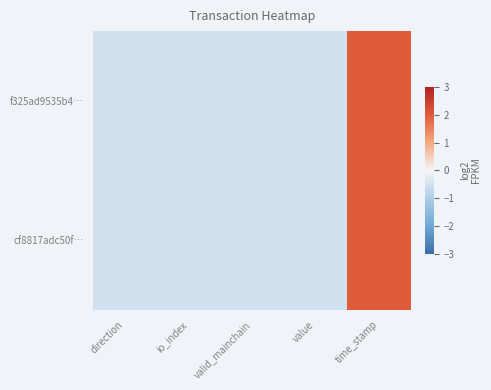

Rank the series by their average value, from highest to lowest.

f325ad9535b4…, cf8817adc50f…